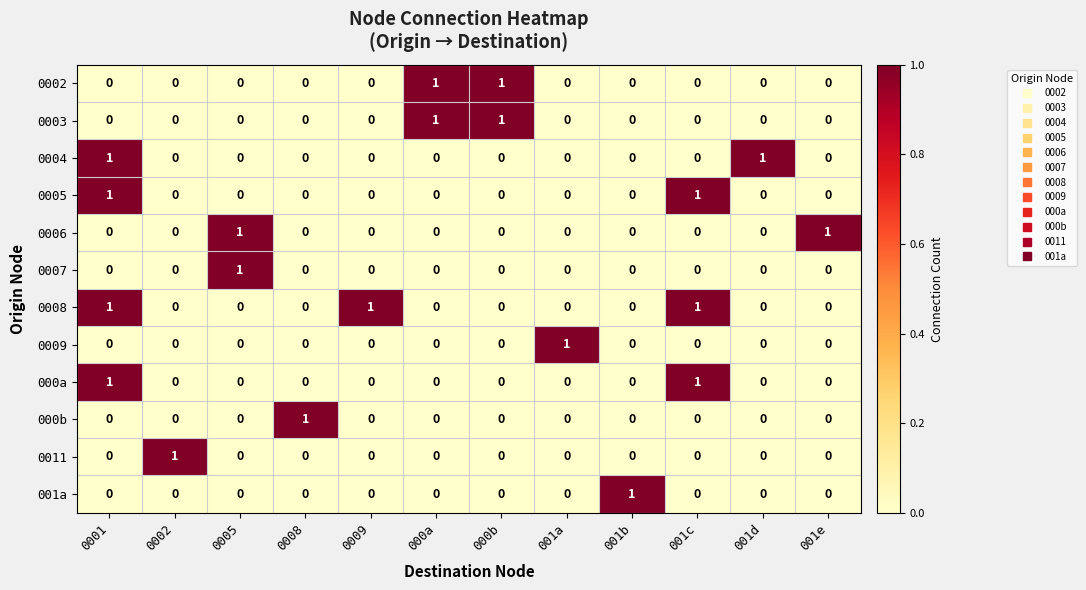

Is the value of 0004 at 0002 greater than the value of 0002 at 000b?

No